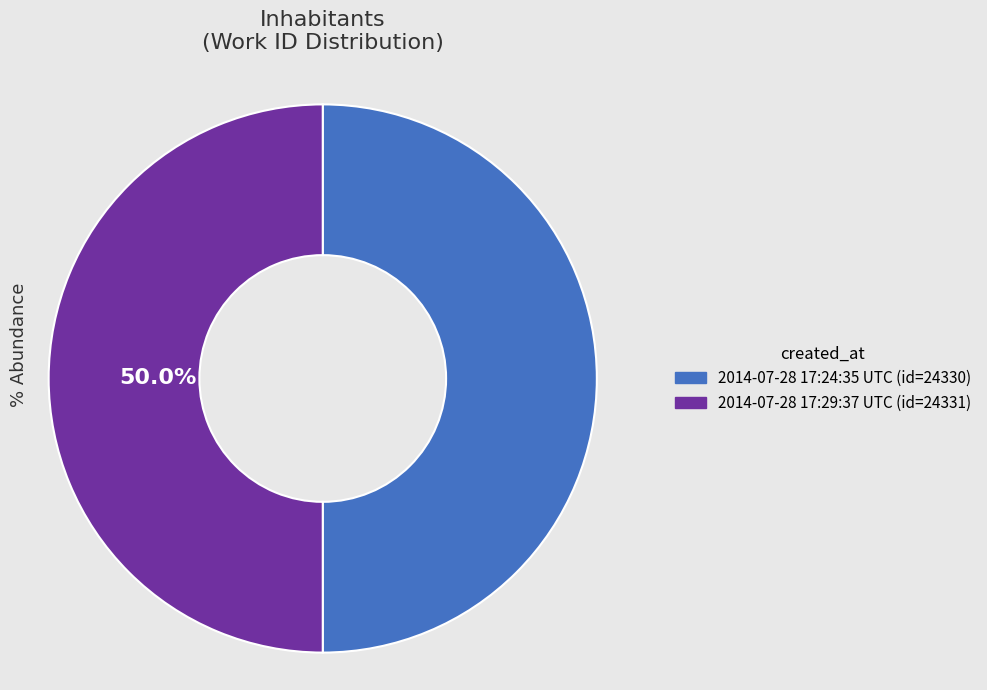

What percentage is the 2014-07-28 17:29:37 UTC slice, to the nearest percent?

50%